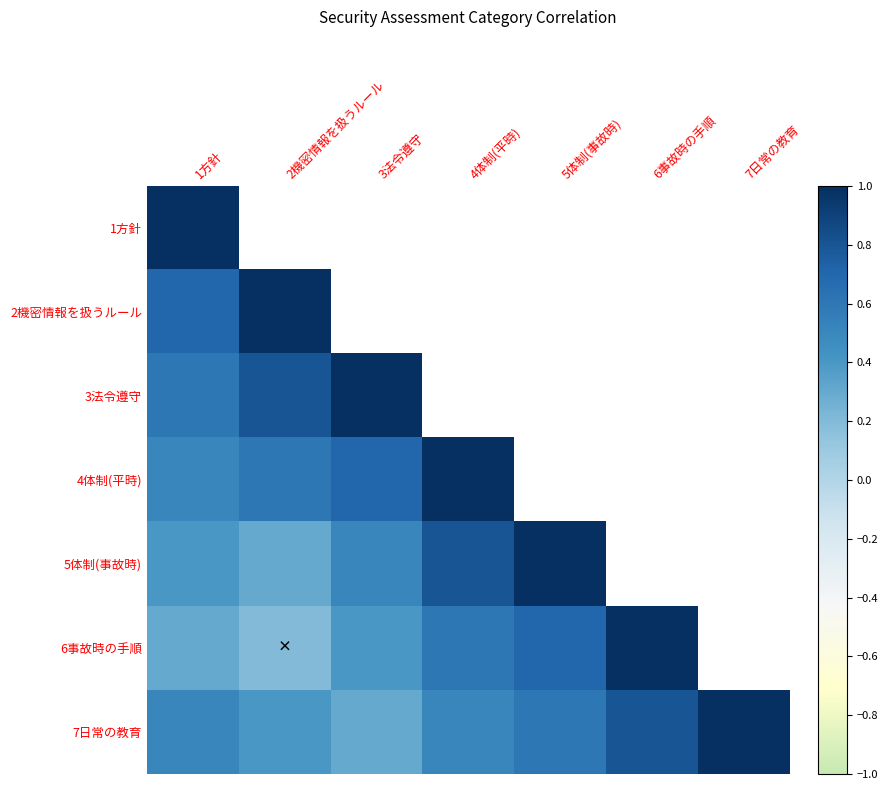

True or false: 1方針 has a value of 0.3 at 1方針.

False